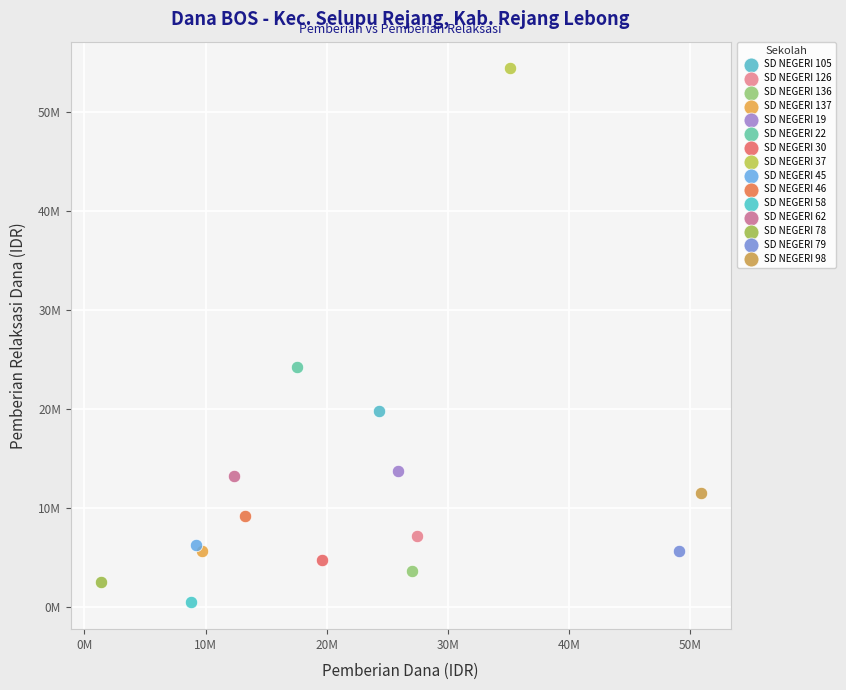

Which series contains the lowest Y value?

SD NEGERI 58